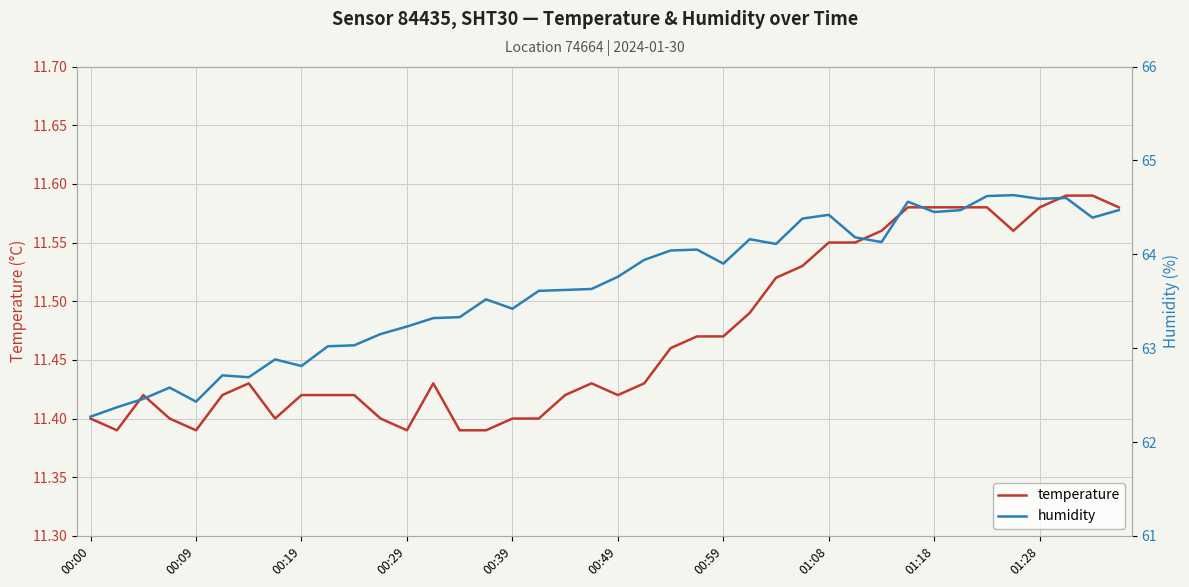

Reading right to left, transcribe all the data shown in this chart.

temperature: 11.6	11.6	11.6	11.6	11.6	11.6	11.6	11.6	11.6	11.6	11.6	11.6	11.5	11.5	11.5	11.5	11.5	11.5	11.4	11.4	11.4	11.4	11.4	11.4	11.4	11.4	11.4	11.4	11.4	11.4	11.4	11.4	11.4	11.4	11.4	11.4	11.4	11.4	11.4	11.4
humidity: 64.5	64.4	64.6	64.6	64.6	64.6	64.5	64.5	64.6	64.1	64.2	64.4	64.4	64.1	64.2	63.9	64.0	64.0	63.9	63.8	63.6	63.6	63.6	63.4	63.5	63.3	63.3	63.2	63.1	63.0	63.0	62.8	62.9	62.7	62.7	62.4	62.6	62.5	62.4	62.3